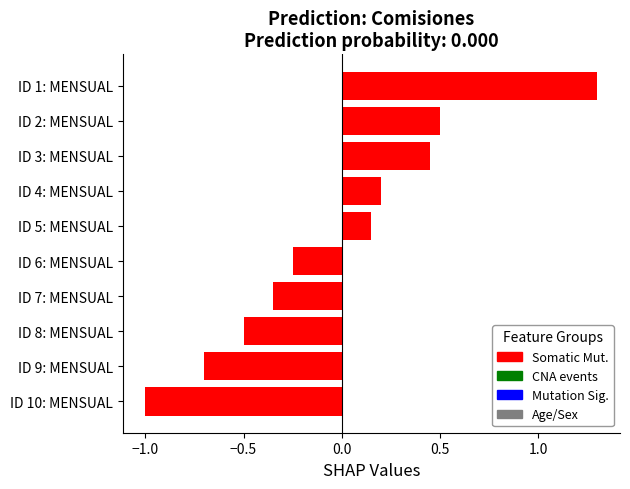

The chart shows a value of -0.7 at ID 9: MENSUAL. True or false?

True